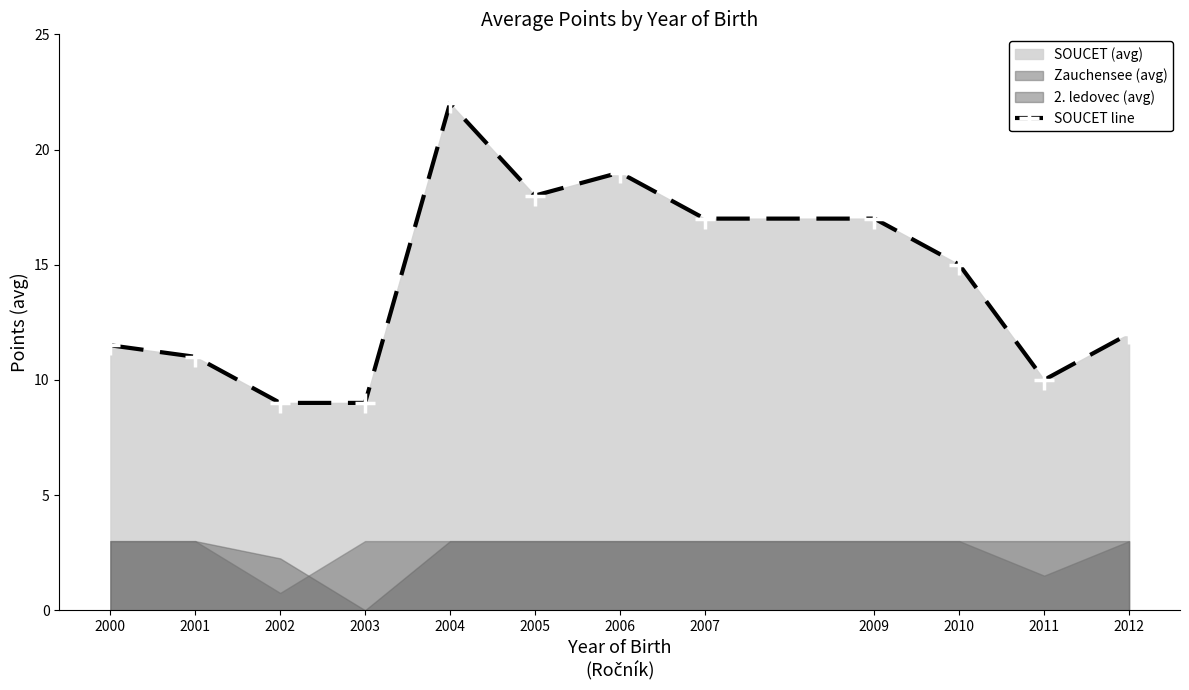

List the labels in order of value, smallest first.

2002, 2003, 2011, 2001, 2000, 2012, 2010, 2007, 2009, 2005, 2006, 2004